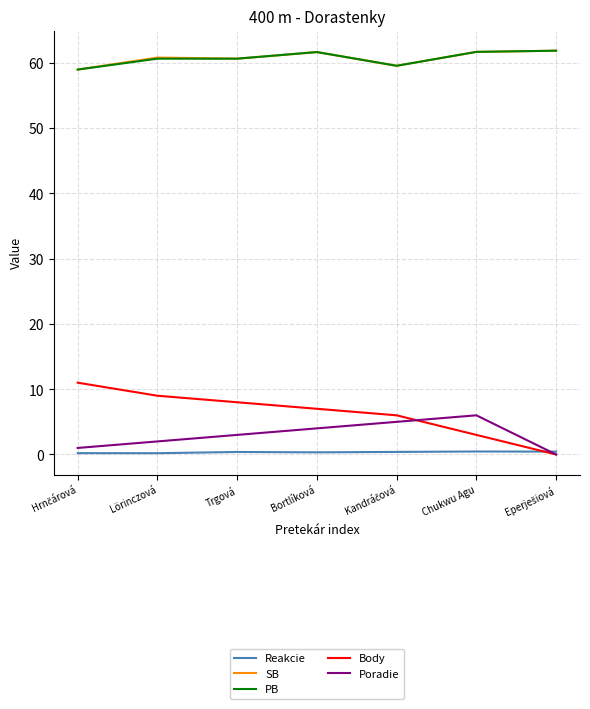

The Body series shows 12.1 at Lörinczová. True or false?

False